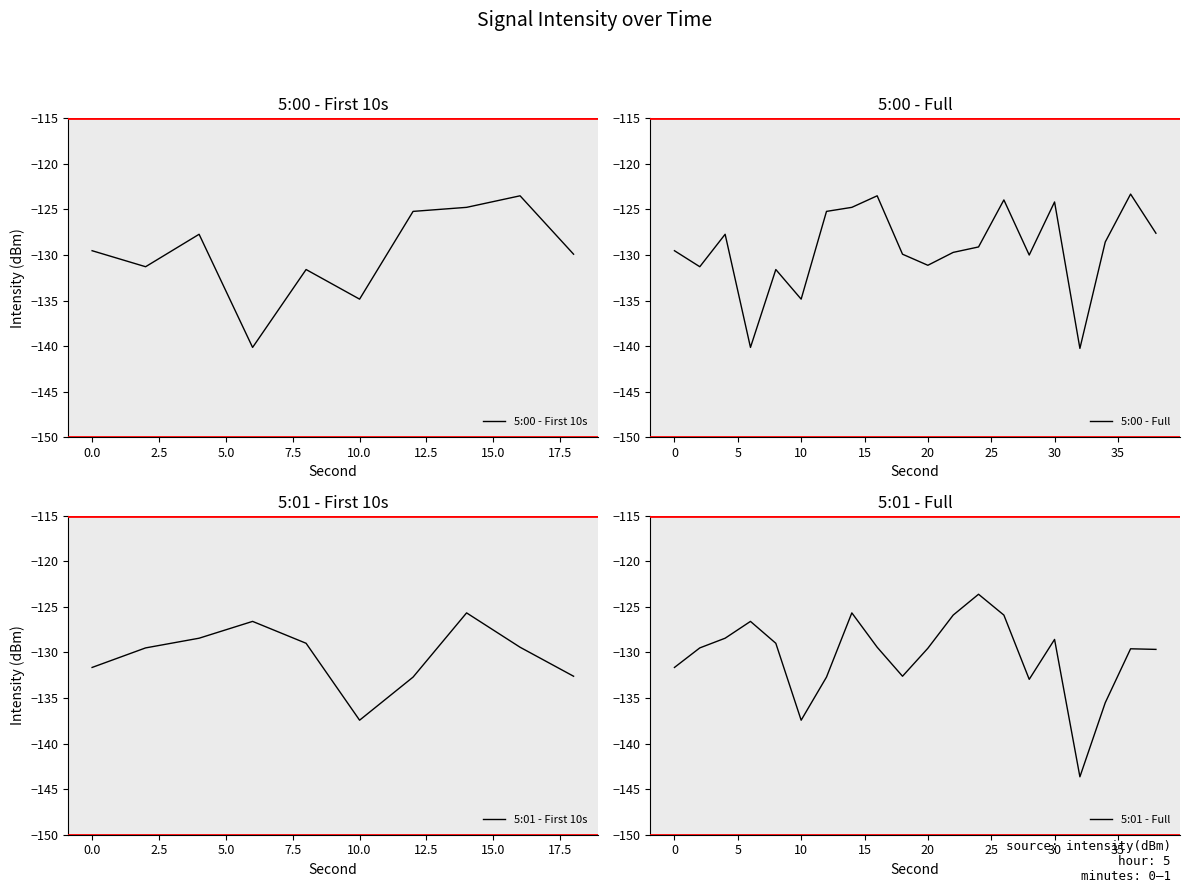

In 5:01, how many points are higher than both neighbors (excluding endpoints)?

5